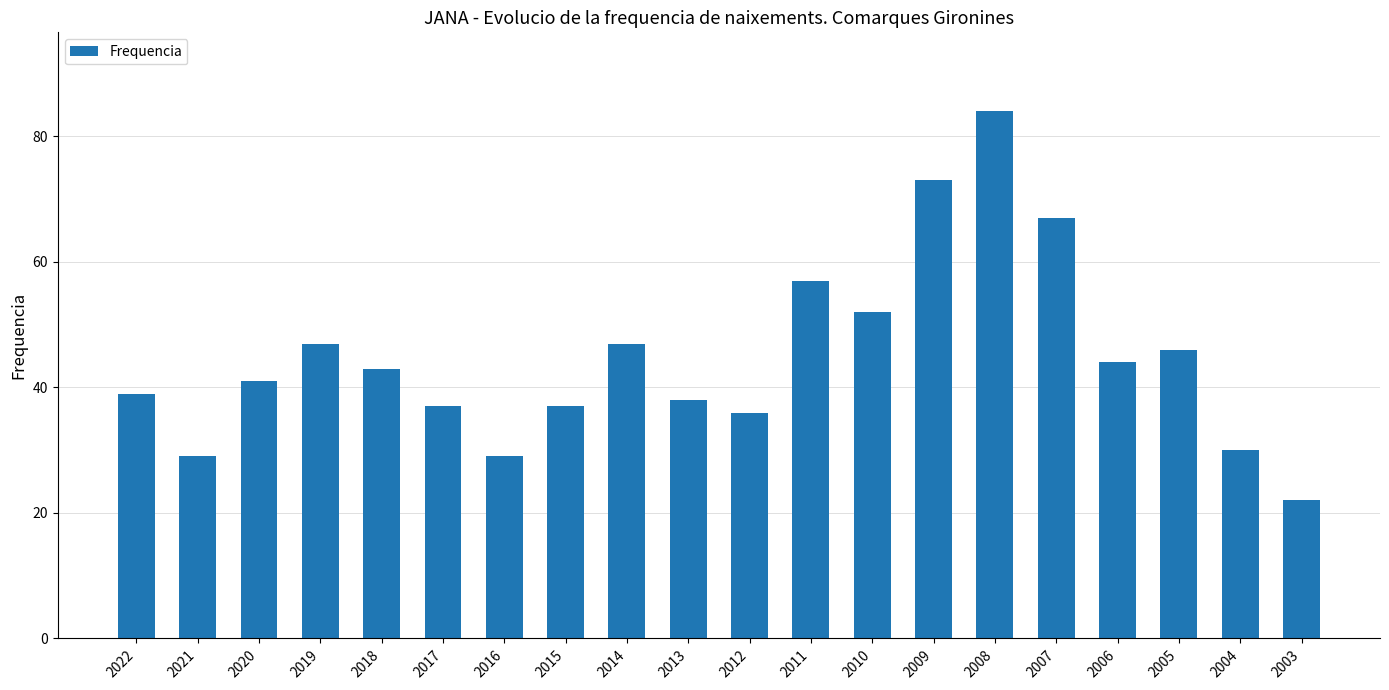

What is the sum of all values?

898